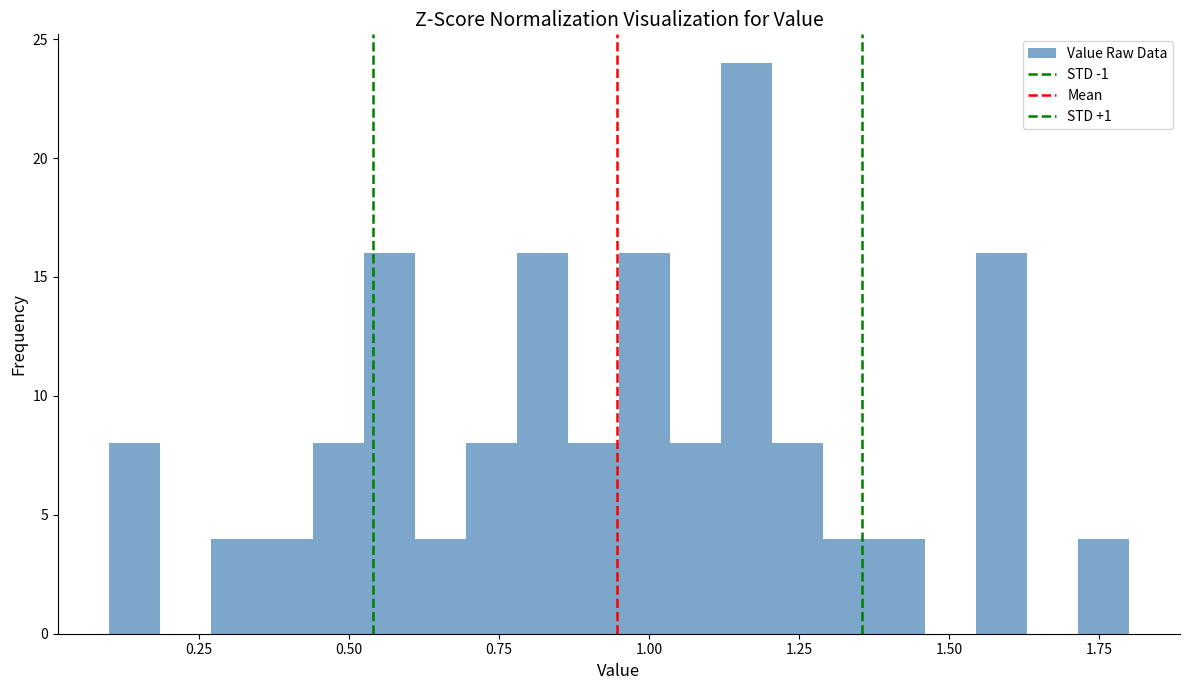

Read against the x-axis, roughly where is the centre of the tallest bar?

1.15